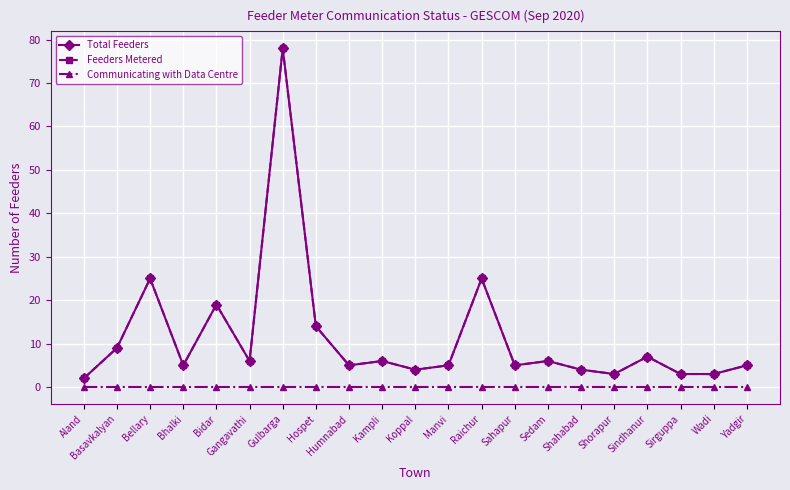

At which label is Feeders Metered closest to 40?

Bellary